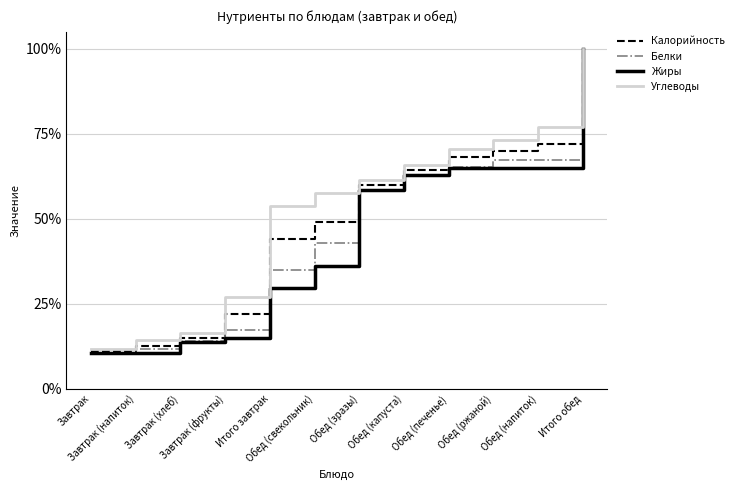

What are all the series names shown in the legend?

Калорийность, Белки, Жиры, Углеводы